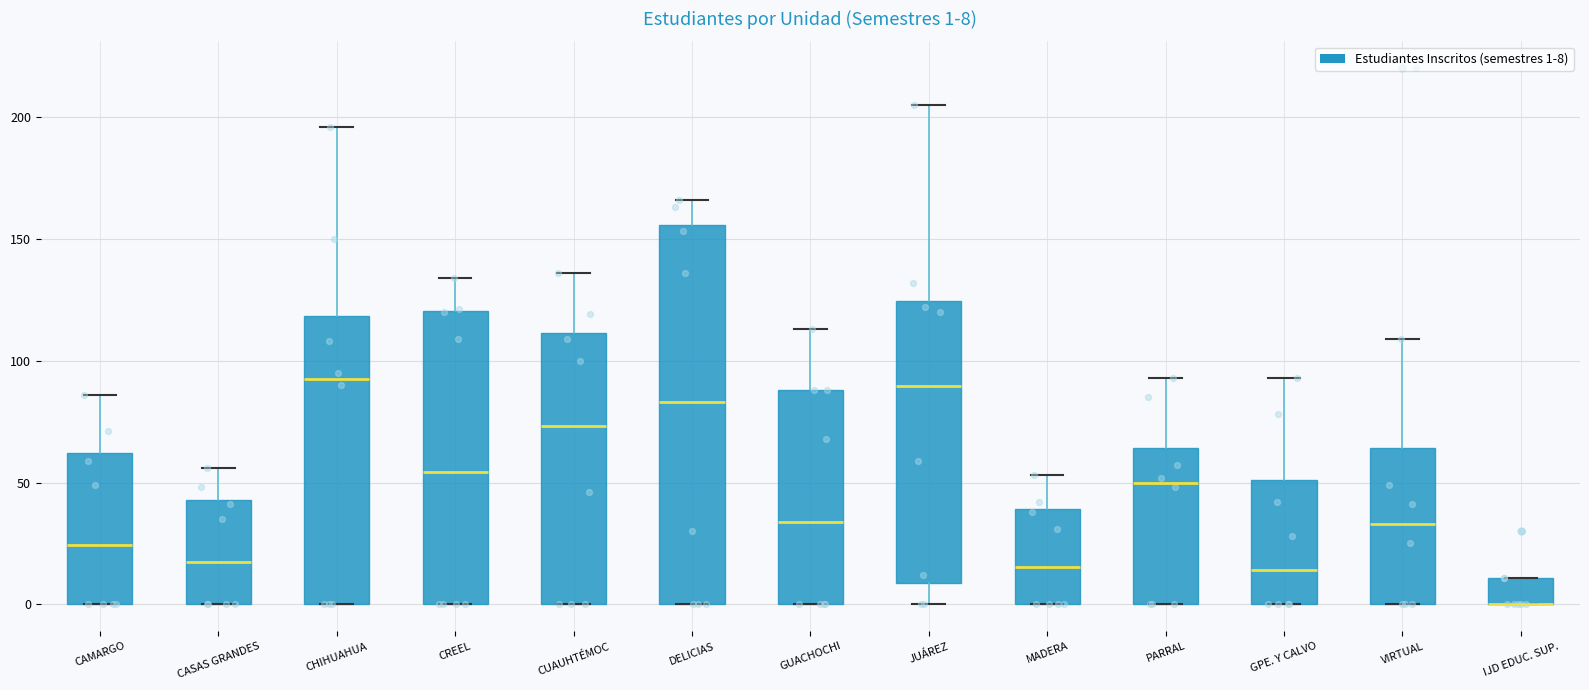

Comparing the boxes themselves (not the whiskers), which one is the tallest?

DELICIAS